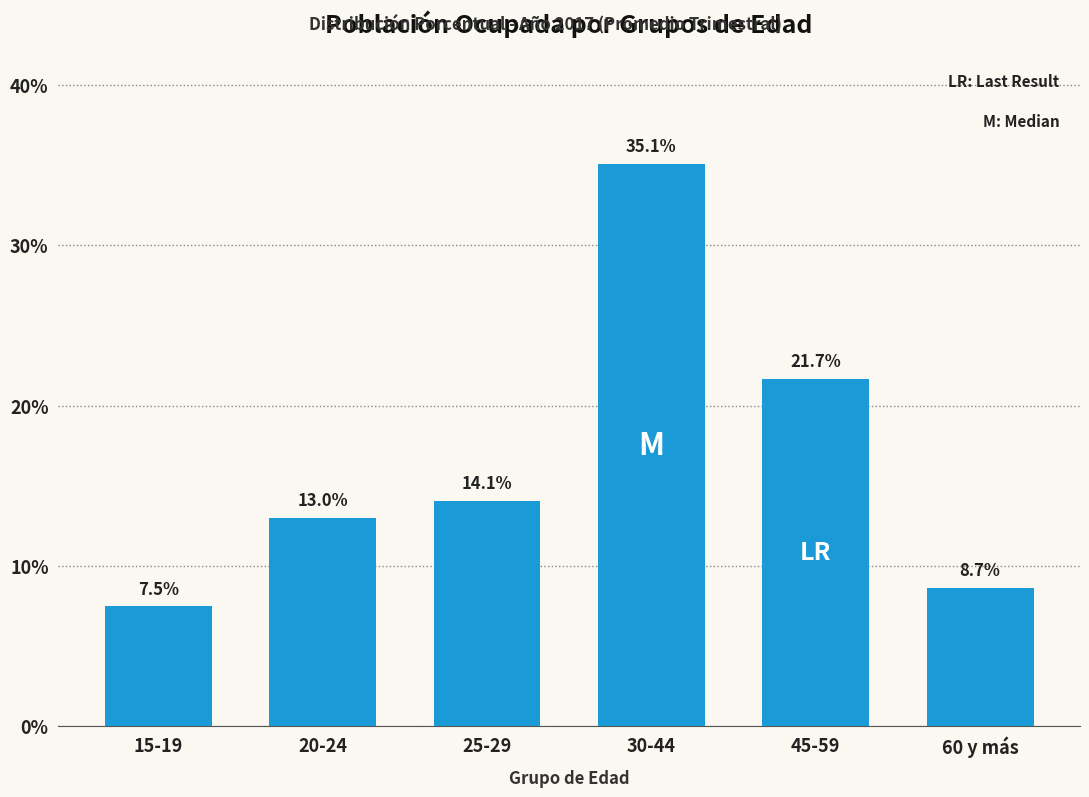

Reading left to right, transcribe all the data shown in this chart.

7.5	13.0	14.1	35.1	21.7	8.7